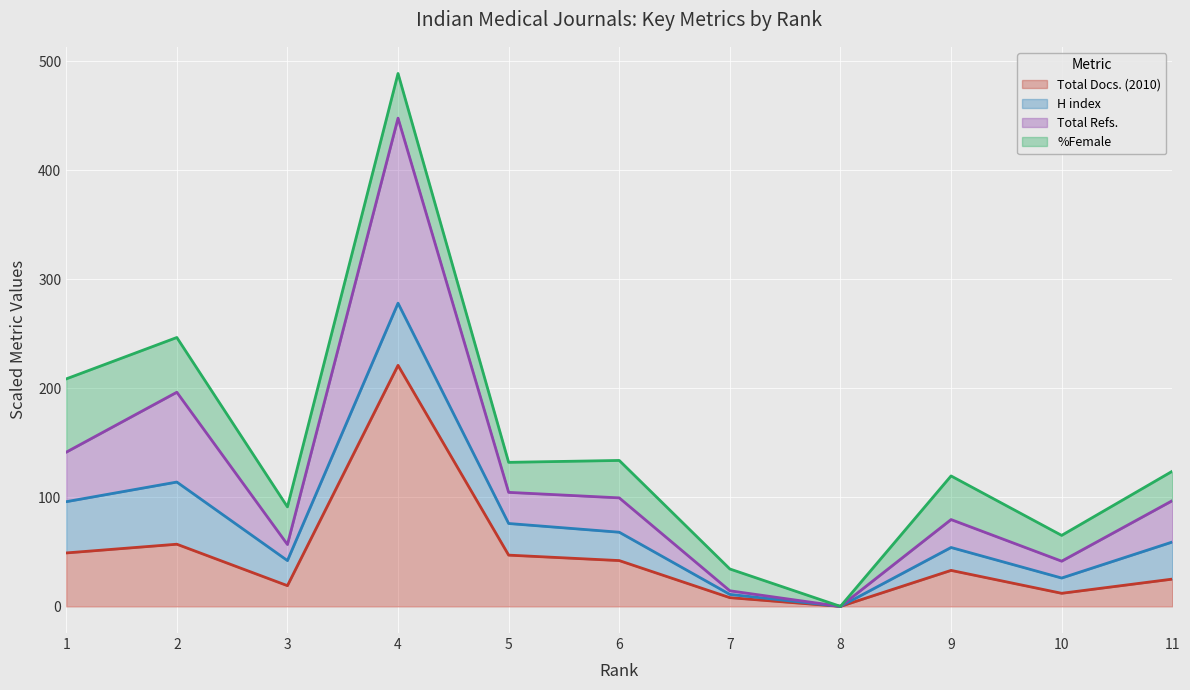

The Total Docs. (2010) series shows 8.0 at 7. True or false?

True